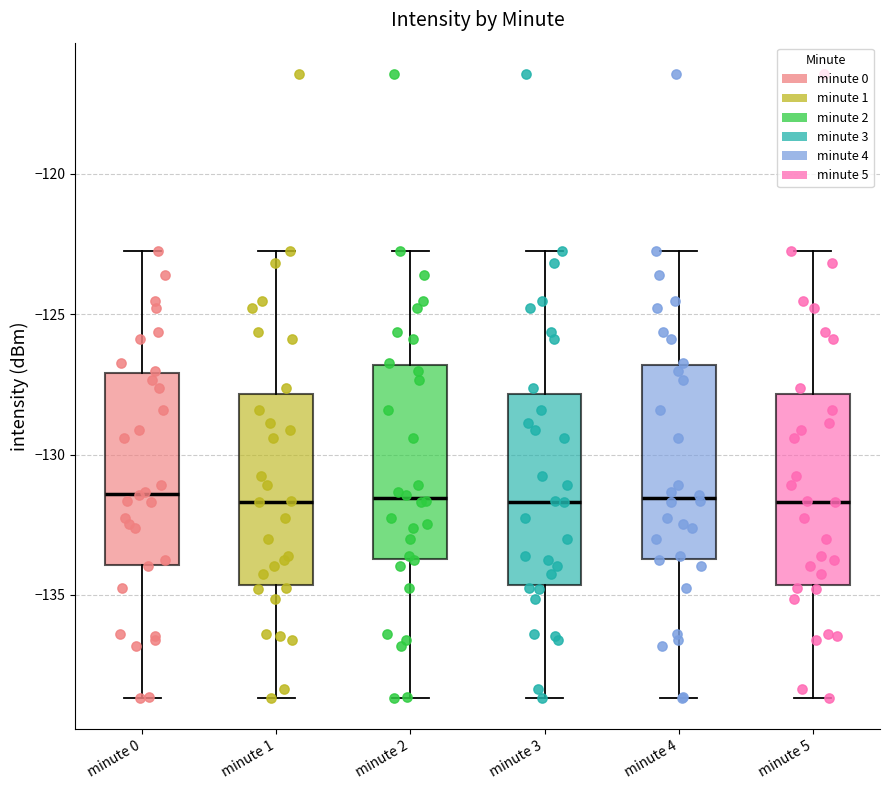

Reading left to right, read every box against the y-axis: the position of its median line, the range the box covers, and the ends of its whiskers. The values are not printed on the chart, so give them approximately, as read against the axis.

minute 0: median -131.5, box -134.0 to -127.0, whiskers -138.5 to -123.0
minute 1: median -131.5, box -134.5 to -128.0, whiskers -138.5 to -123.0
minute 2: median -131.5, box -133.5 to -127.0, whiskers -138.5 to -123.0
minute 3: median -131.5, box -134.5 to -128.0, whiskers -138.5 to -123.0
minute 4: median -131.5, box -133.5 to -127.0, whiskers -138.5 to -123.0
minute 5: median -131.5, box -134.5 to -128.0, whiskers -138.5 to -123.0